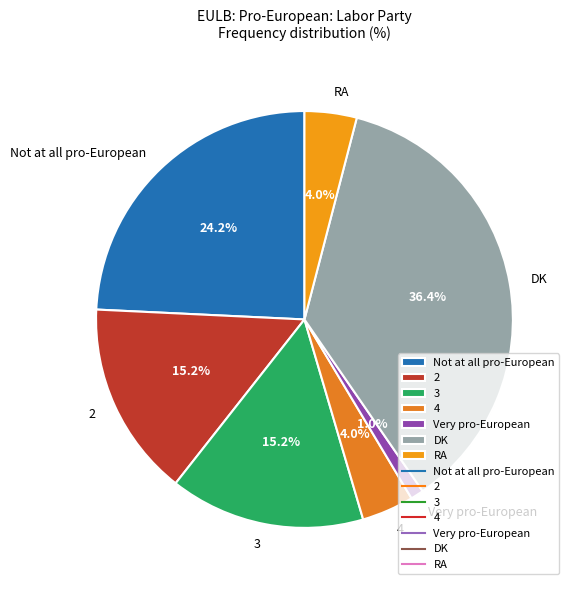

Between Not at all pro-European and 4, which is larger?

Not at all pro-European